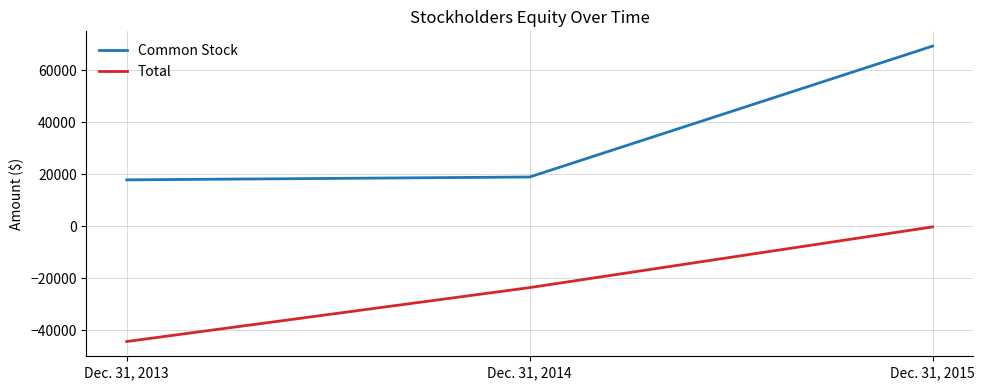

Is the value of Common Stock at Dec. 31, 2014 greater than the value of Total at Dec. 31, 2013?

Yes